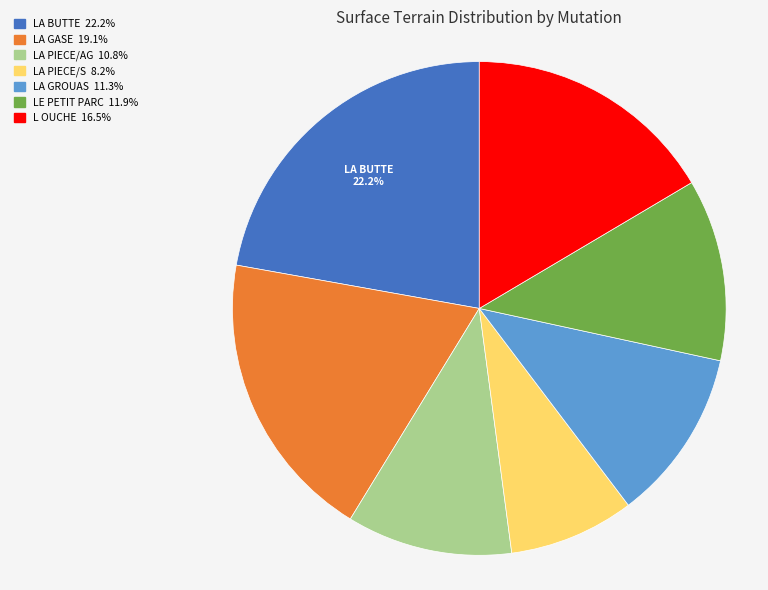

How many segments does this pie chart have?

7